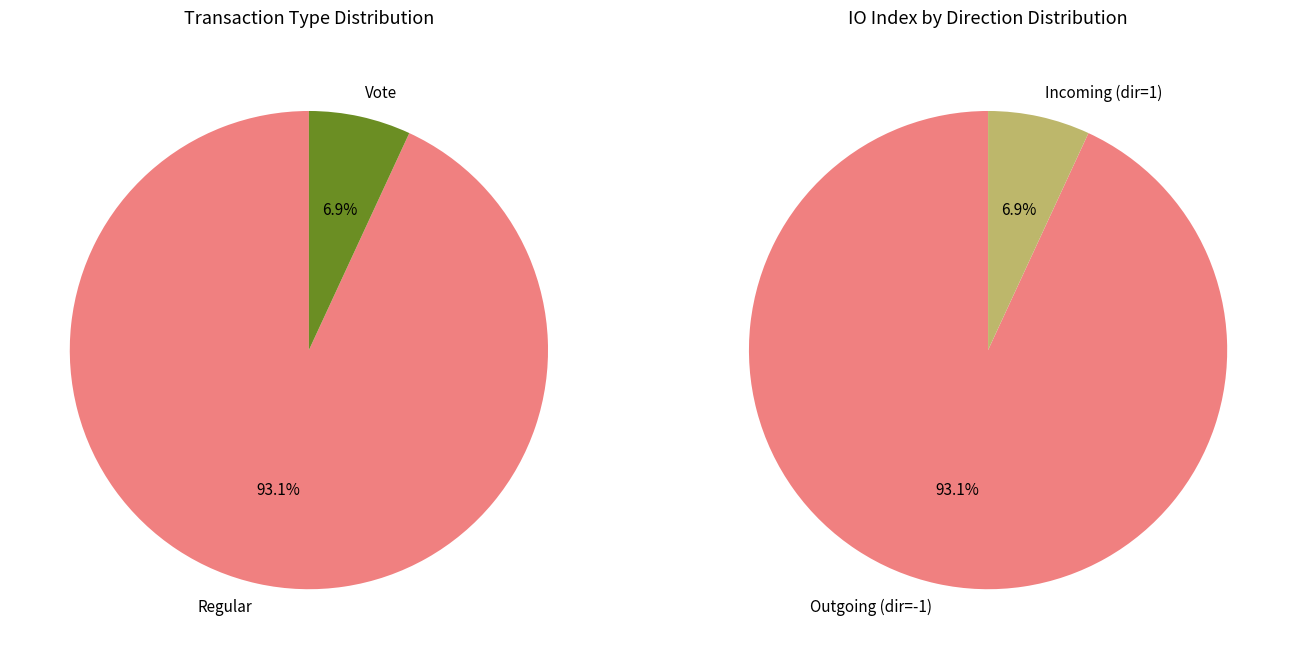

How many segments does this pie chart have?

2